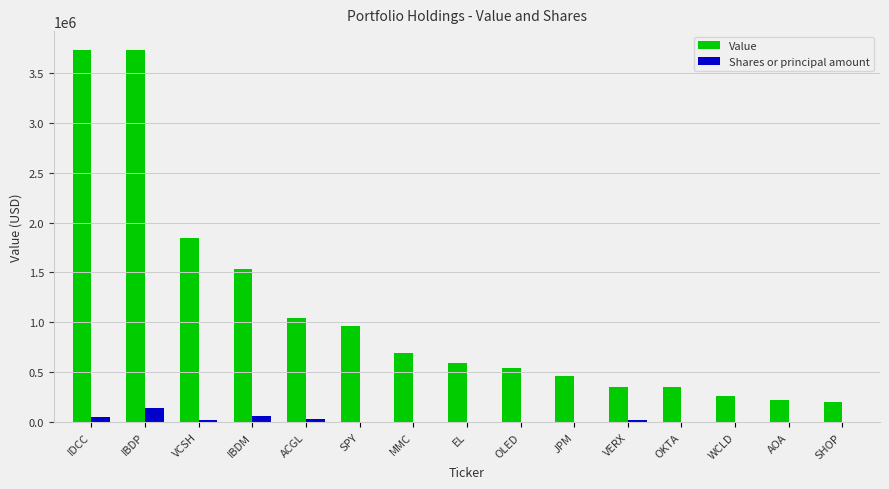

What is the maximum value for Value?

3732000